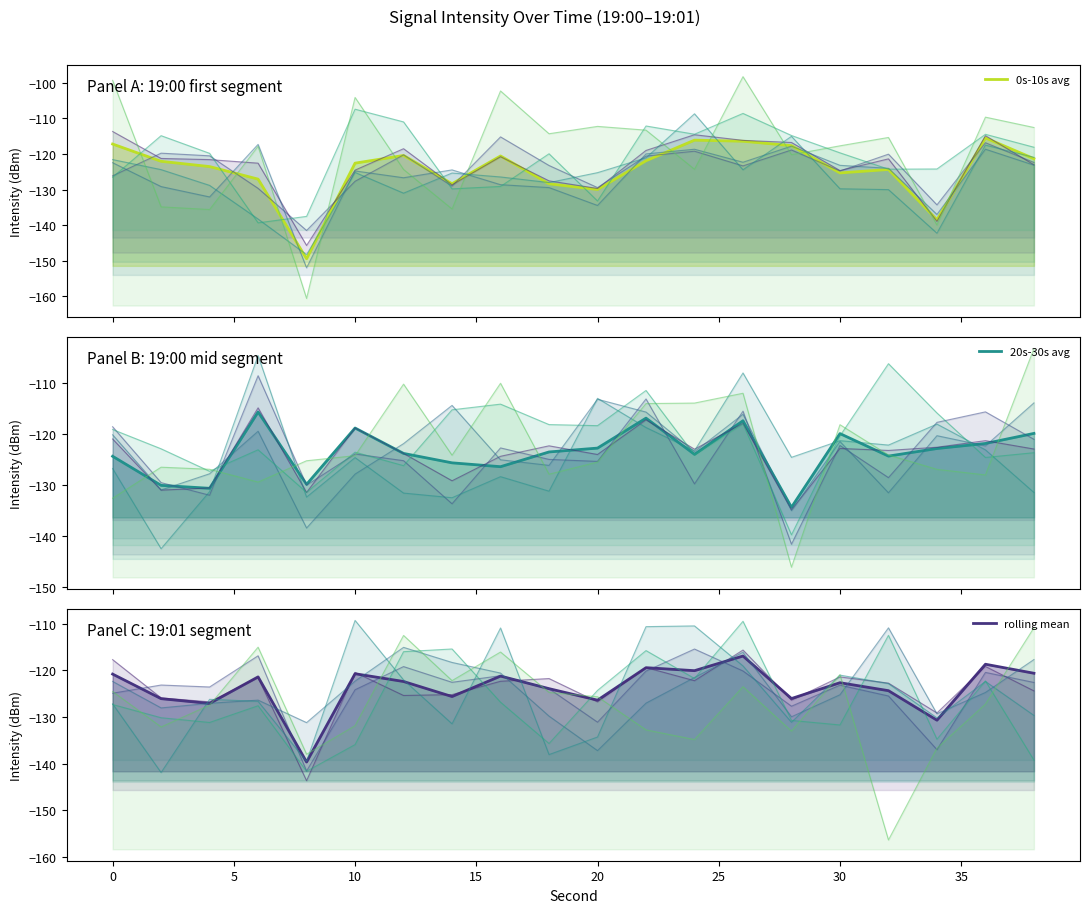

Reading left to right, list all the values displayed in this chart.

0s-10s avg: -117.2	-122.0	-123.5	-127.0	-149.4	-122.6	-120.4	-128.3	-120.5	-128.4	-130.0	-121.9	-116.1	-116.4	-117.6	-125.3	-124.3	-138.5	-115.5	-121.3
20s-30s avg: -124.4	-130.1	-130.7	-115.8	-129.9	-118.9	-123.9	-125.7	-126.5	-123.6	-122.8	-117.0	-124.0	-117.5	-134.4	-120.0	-124.4	-122.9	-121.9	-119.9
rolling mean: -120.8	-126.1	-127.1	-121.4	-139.7	-120.7	-122.4	-125.6	-121.2	-123.9	-126.4	-119.4	-120.1	-116.9	-126.0	-122.6	-124.4	-130.7	-118.7	-120.6